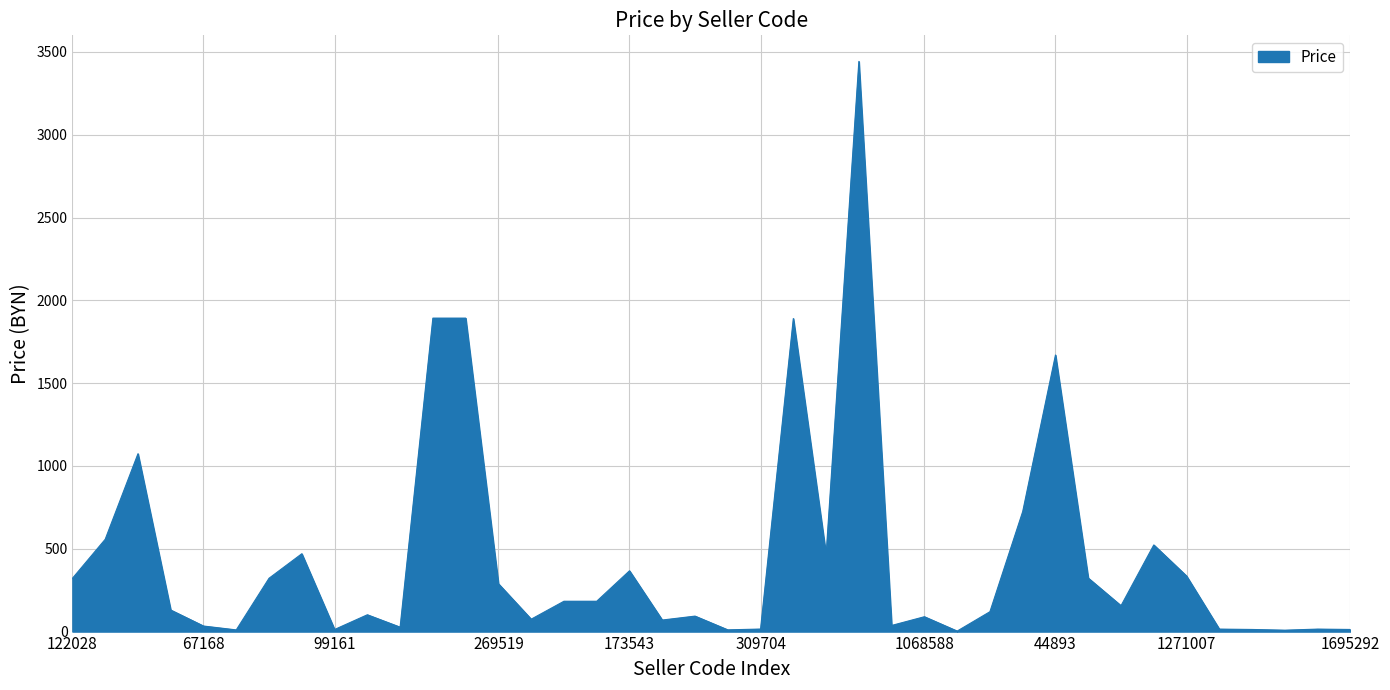

What is the difference between the second highest and second lowest values?

1884.1